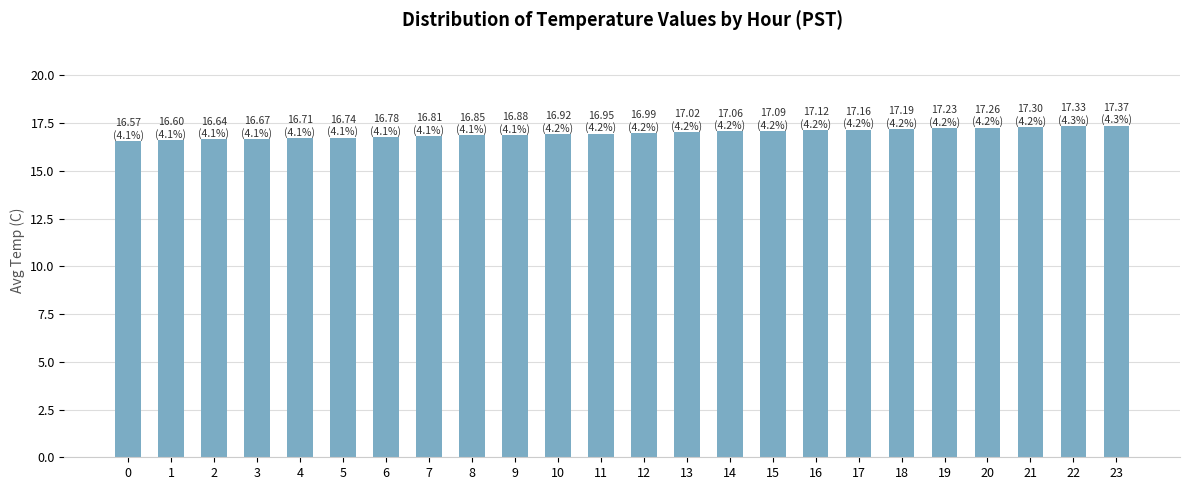

Approximately how many times larger is the value at 5 compared to 11?

1.0